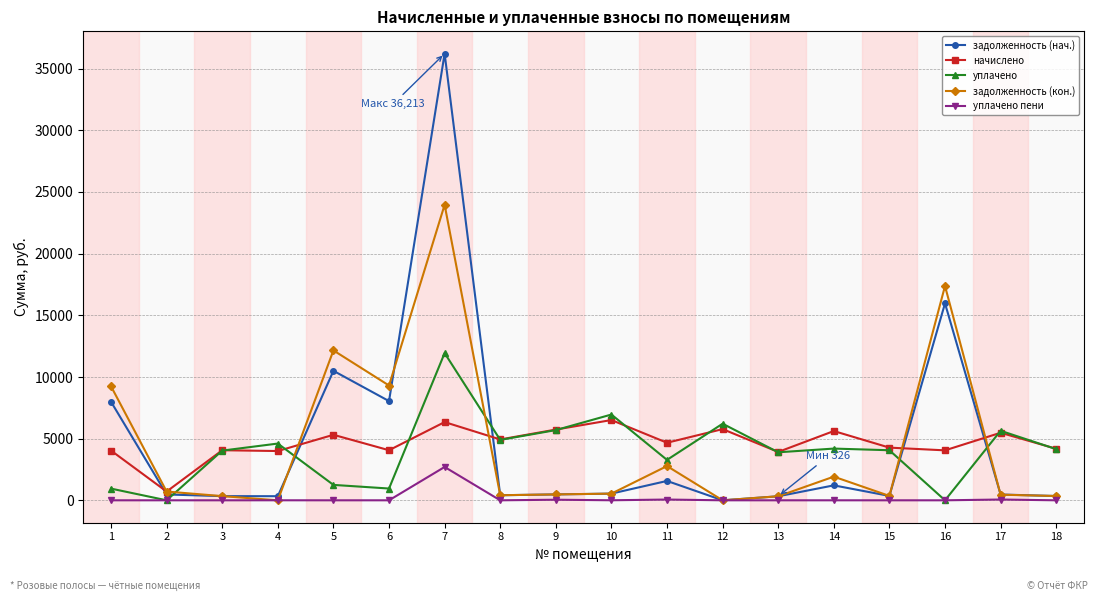

What is the average value of the задолженность (кон.) series?

4482.9